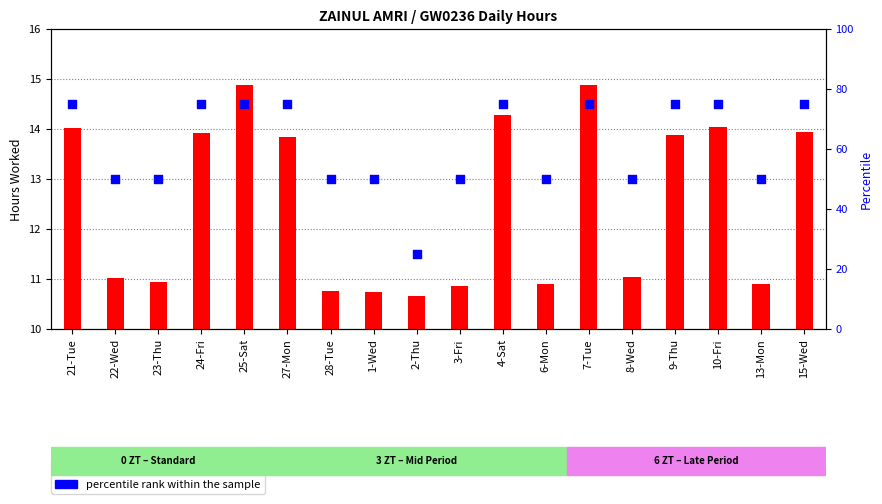

Which series has the largest total across all categories?

percentile rank within the sample